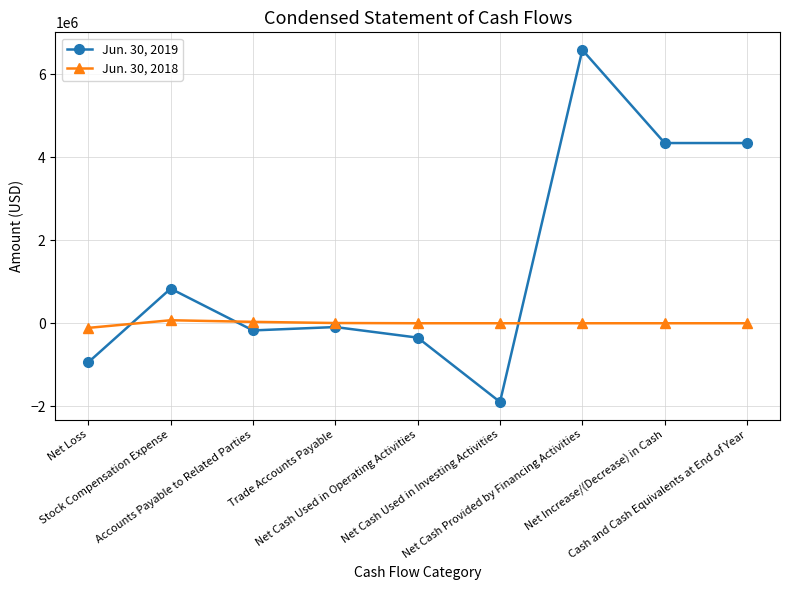

True or false: Jun. 30, 2018 has more than 0 points higher than both neighbors.

True